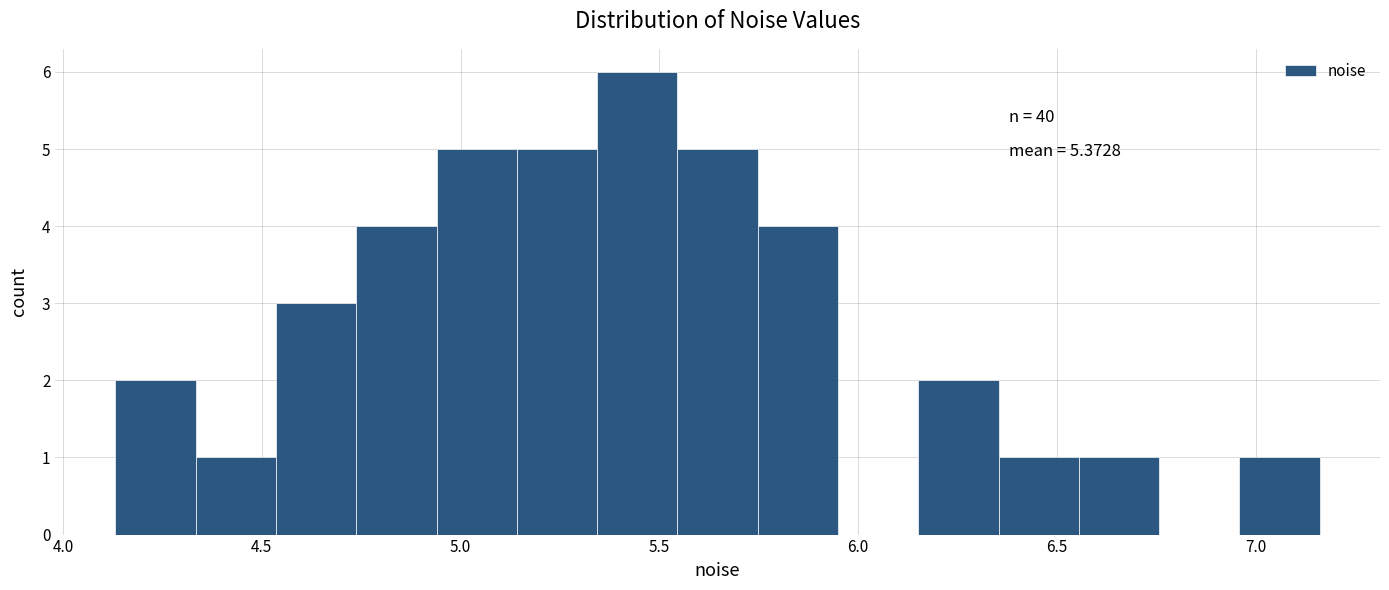

Which range on the x-axis has the tallest bar?

5.35 to 5.55